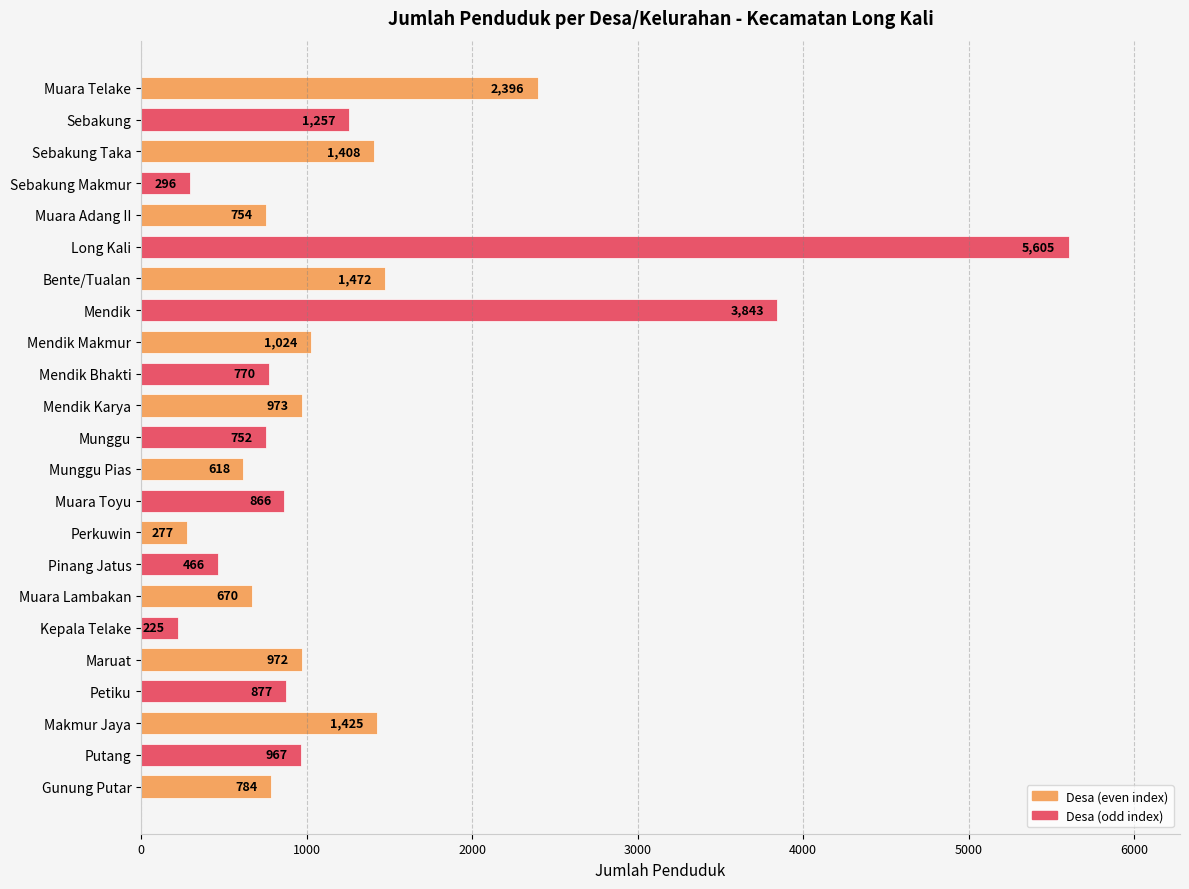

True or false: the data shows 1408 at Sebakung Taka.

True